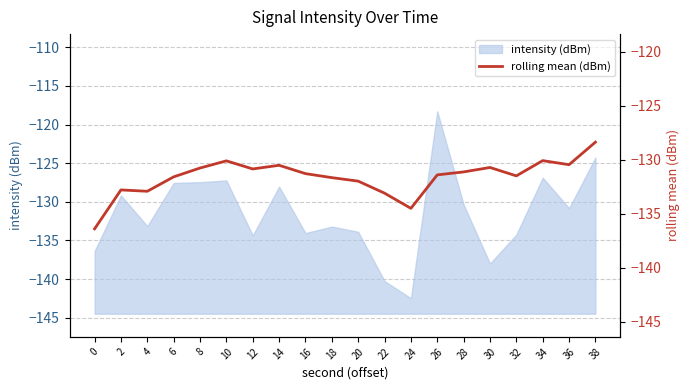

True or false: the data shows -130.1 at 10.

True